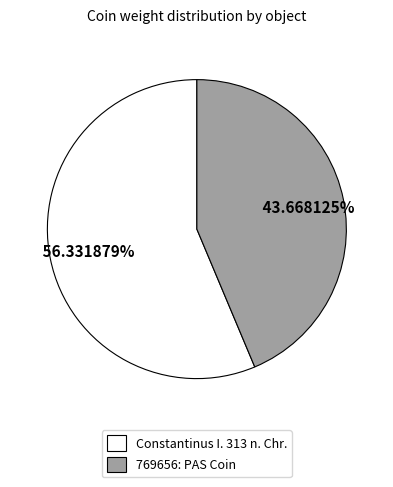

How much of the chart is everything except Constantinus I. 313 n. Chr.?

43.7%